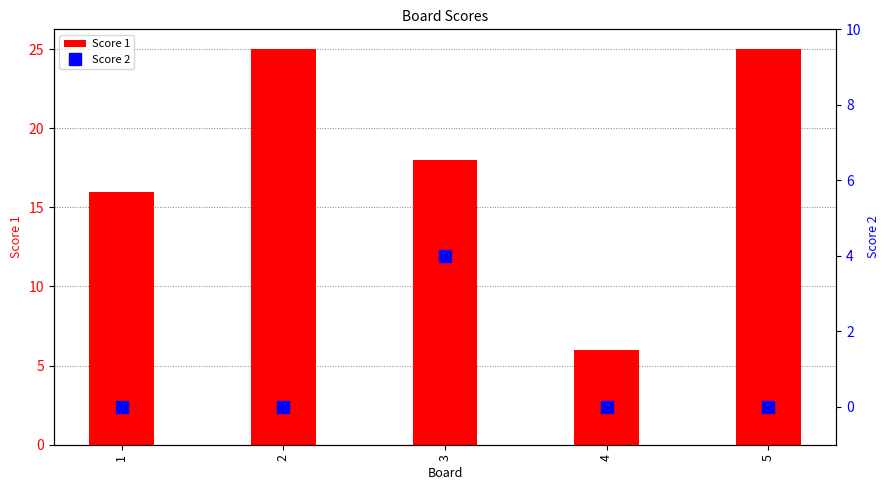

What is the sum of the Score 1 values at 2 and 3?

43